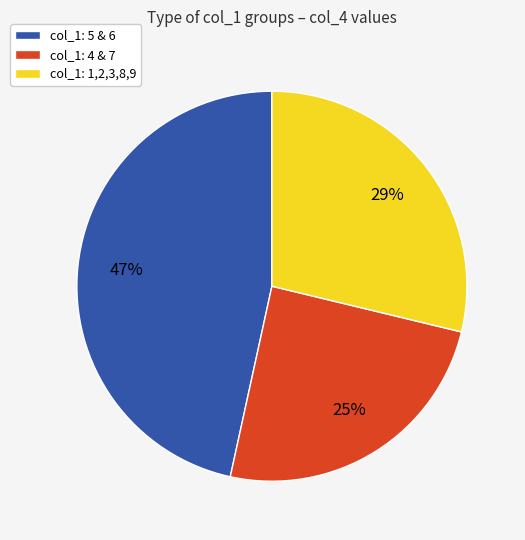

Combined, do col_1: 4 & 7 and col_1: 5 & 6 account for over 50%?

Yes